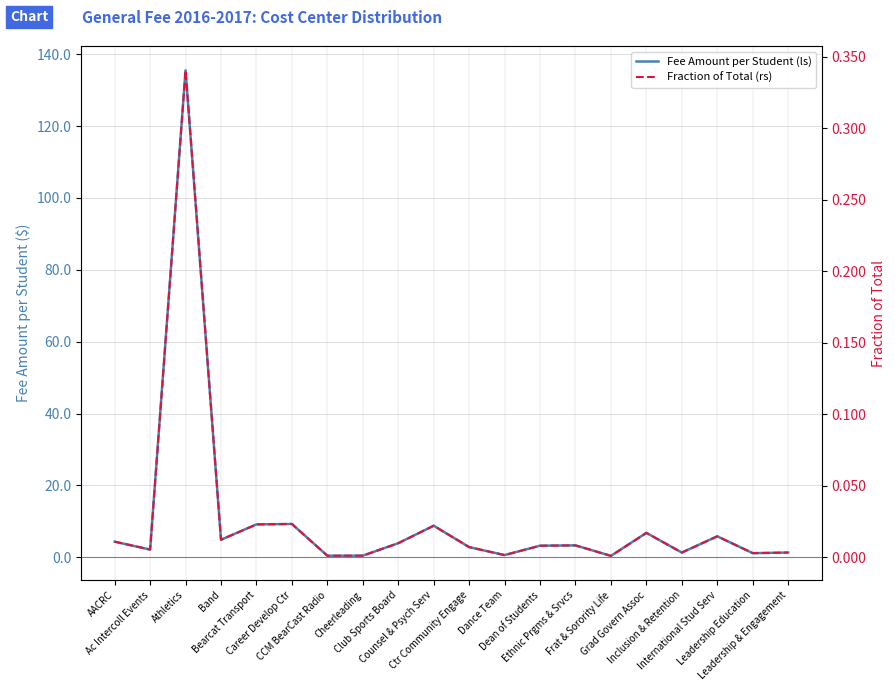

True or false: Fraction of Total (rs) and Fee Amount per Student (ls) cross at least once.

False